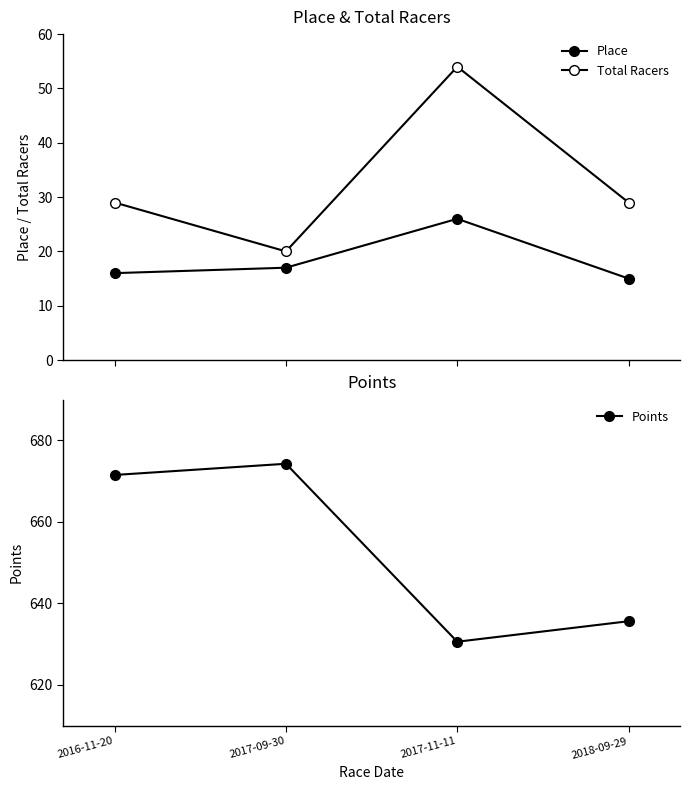

Which series has the largest range (max minus min)?

Points